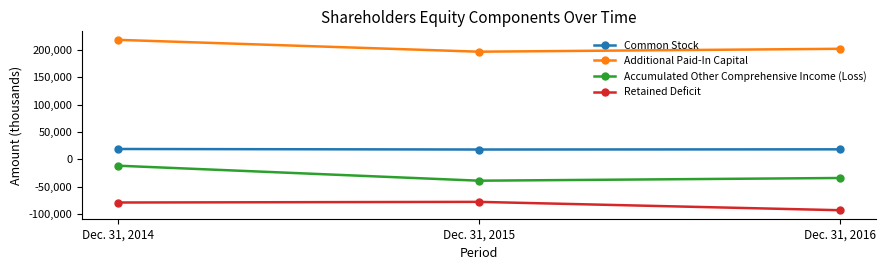

What is the difference between the second highest and minimum values in the Retained Deficit series?

14070